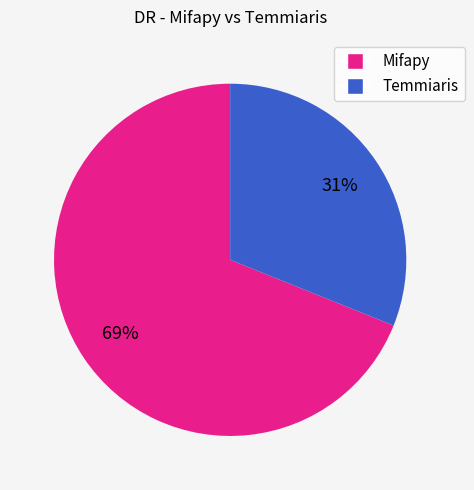

Which category accounts for the majority?

Mifapy